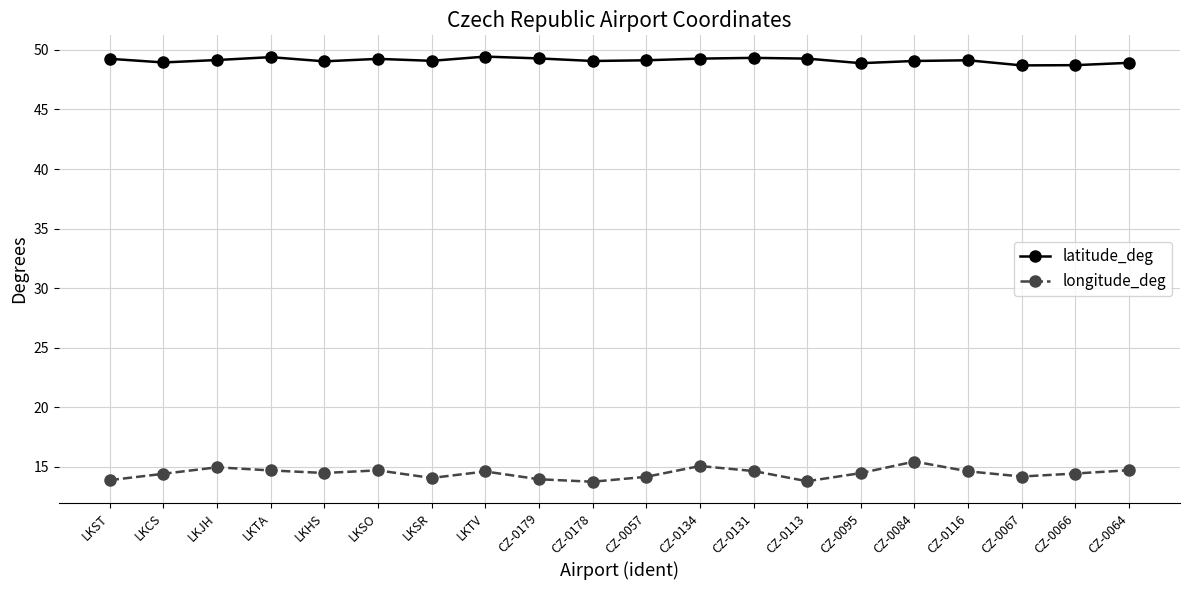

What is the average value of the longitude_deg series?

14.5